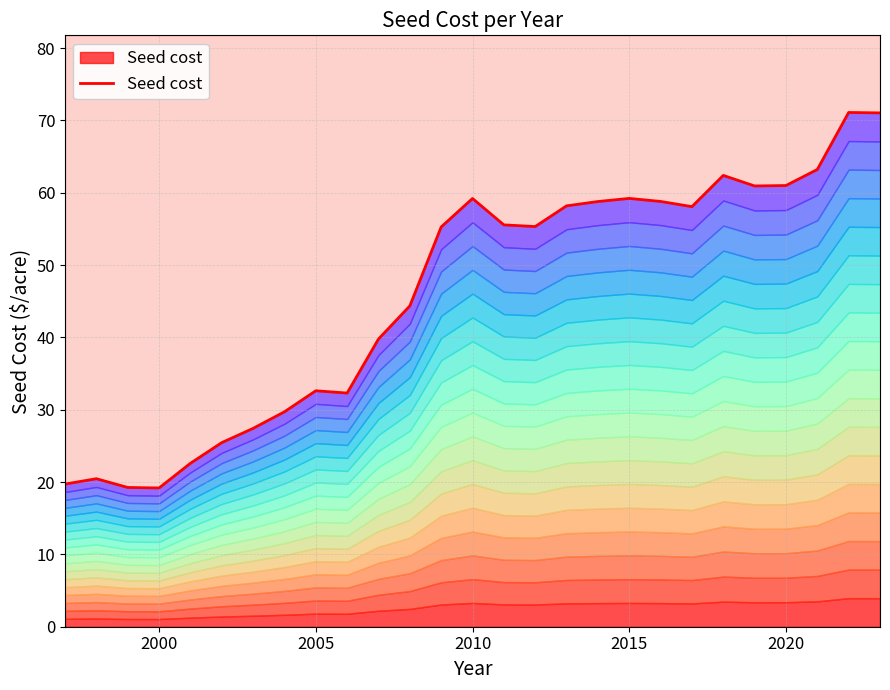

The value at 2015 is 59.2. True or false?

True